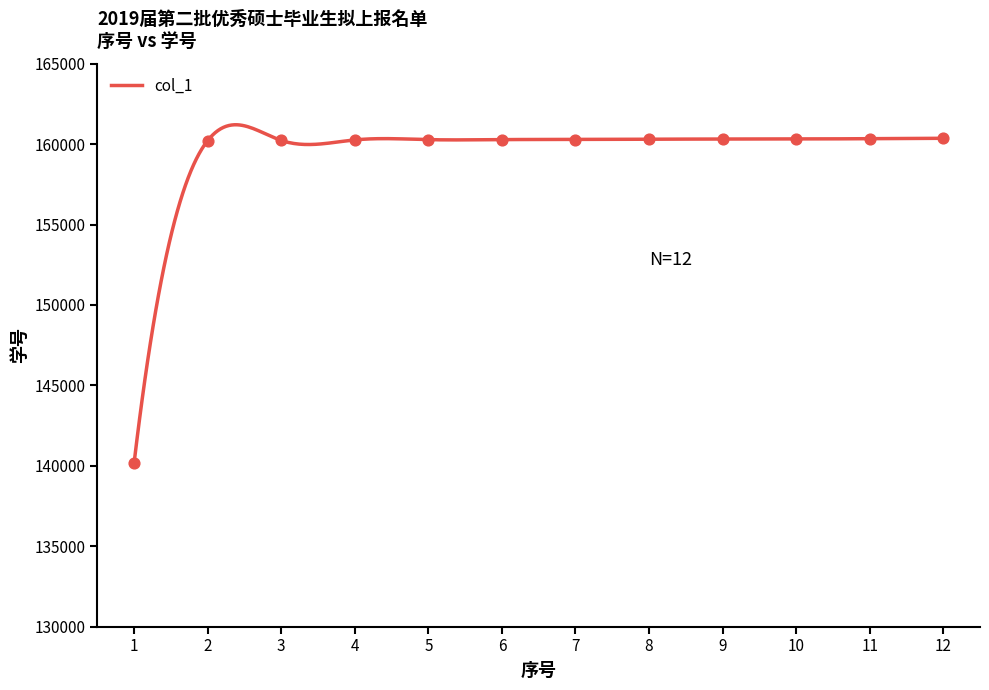

What is the change in value from 1 to 9?

+20116